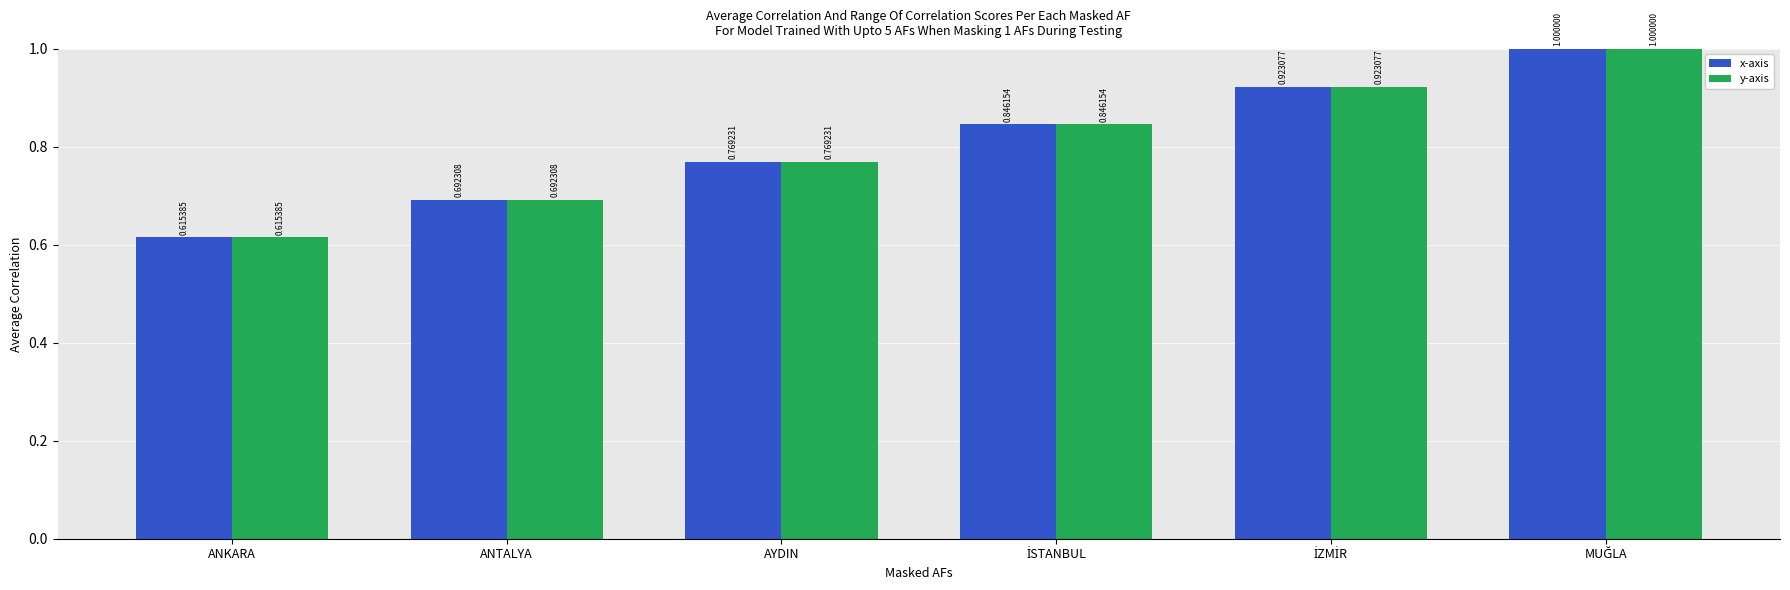

Where is x-axis nearest to the value 0?

ANKARA